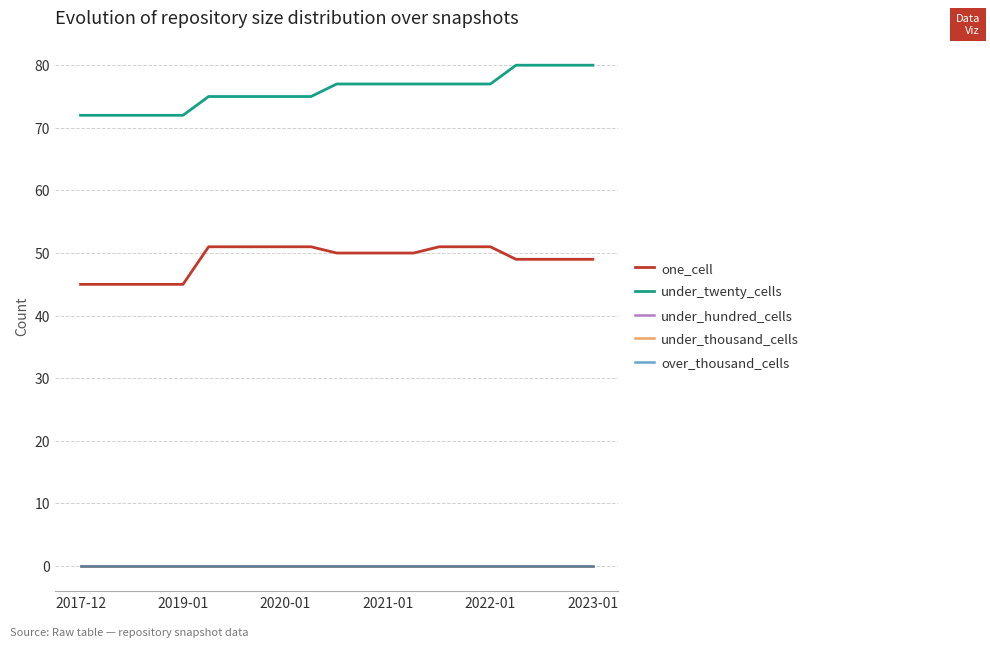

Reading left to right, transcribe all the data shown in this chart.

one_cell: 45	45	45	45	45	51	51	51	51	51	50	50	50	50	51	51	51	49	49	49	49
under_twenty_cells: 72	72	72	72	72	75	75	75	75	75	77	77	77	77	77	77	77	80	80	80	80
under_hundred_cells: 0	0	0	0	0	0	0	0	0	0	0	0	0	0	0	0	0	0	0	0	0
under_thousand_cells: 0	0	0	0	0	0	0	0	0	0	0	0	0	0	0	0	0	0	0	0	0
over_thousand_cells: 0	0	0	0	0	0	0	0	0	0	0	0	0	0	0	0	0	0	0	0	0